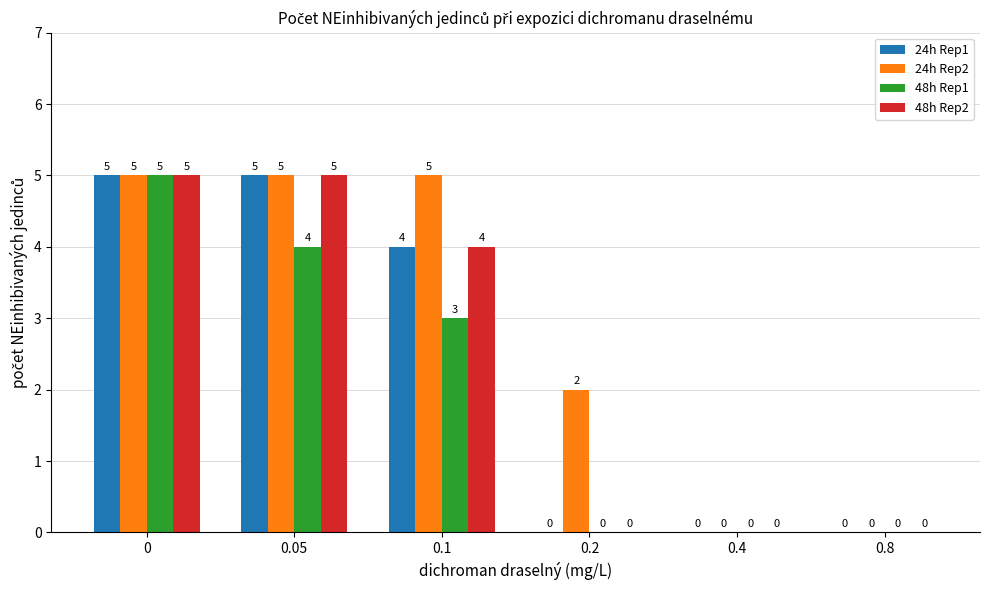

What is the highest value of the 48h Rep1 series?

5